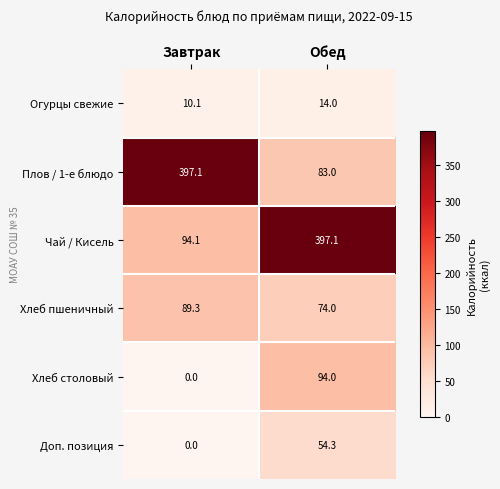

The Доп. позиция series shows 71.9 at Обед. True or false?

False